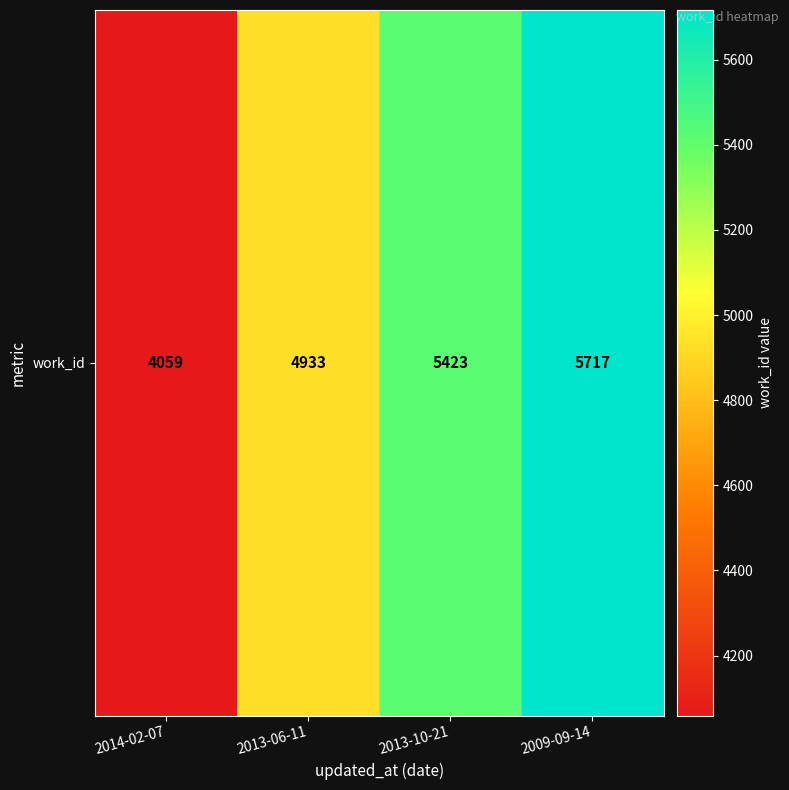

Rank the categories by value from lowest to highest.

2014-02-07, 2013-06-11, 2013-10-21, 2009-09-14